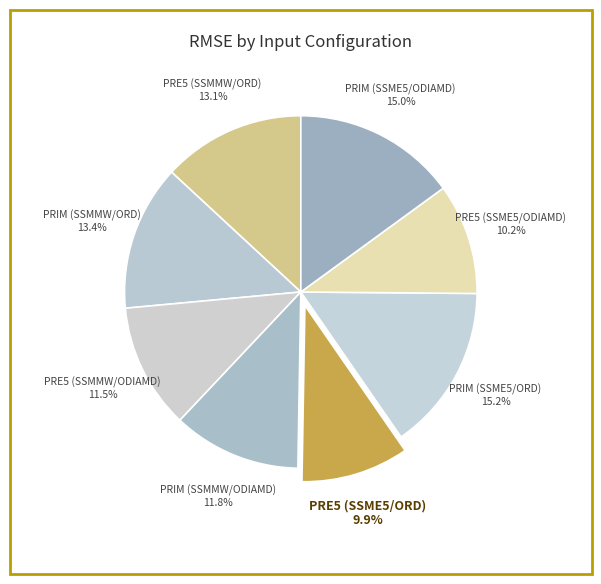

To the nearest percent, what portion does PRE5 (SSMMW/ORD) represent?

13%